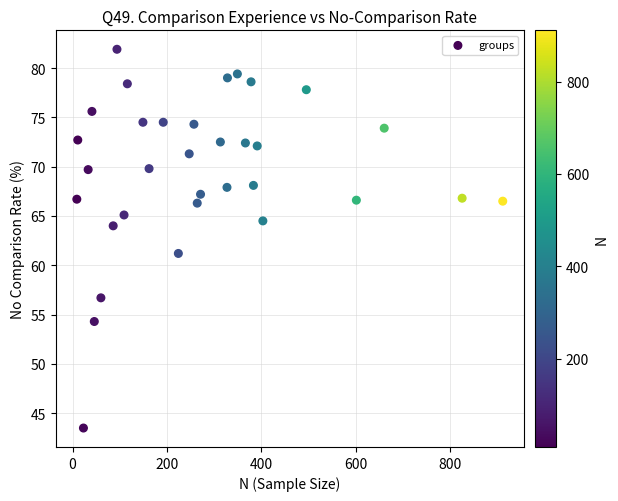

What Y value in the scatter plot is closest to 62?

61.2